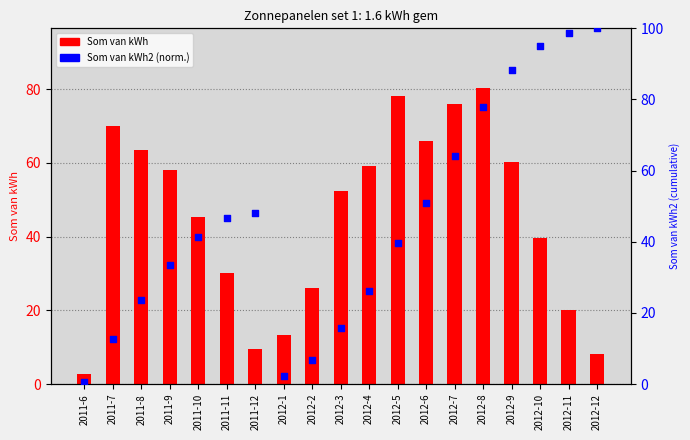

What is the total value across all series at 2012-11?

118.8